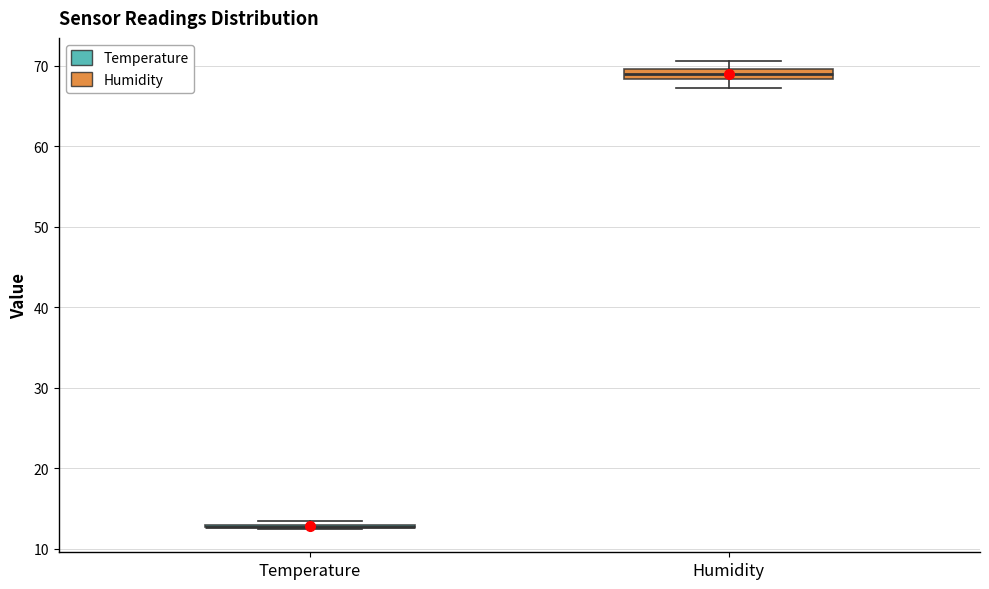

Where does the lower whisker of the box for Humidity end on the y-axis? The values are not printed on the chart, so give them approximately, as read against the axis.

67